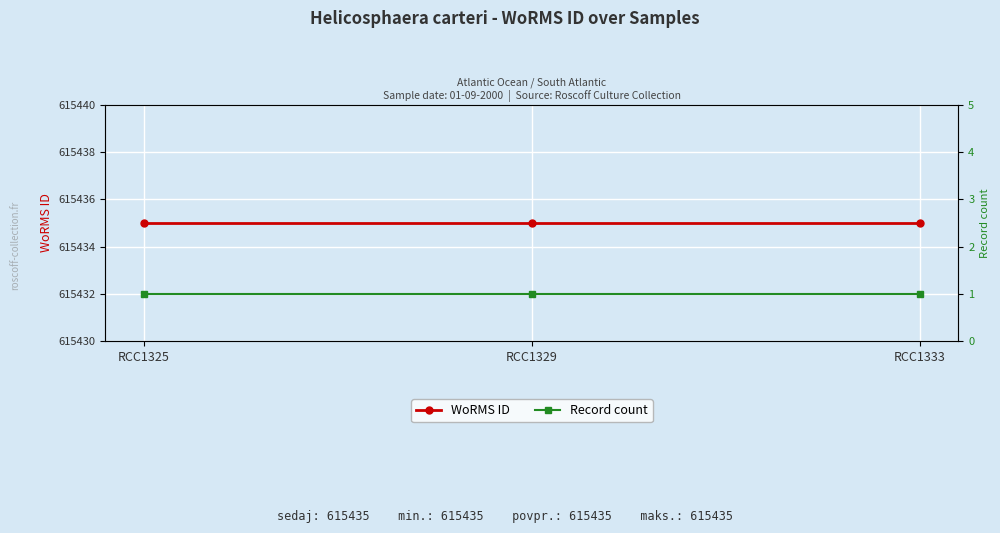

What is the sum of the Record count values at RCC1329 and RCC1333?

2